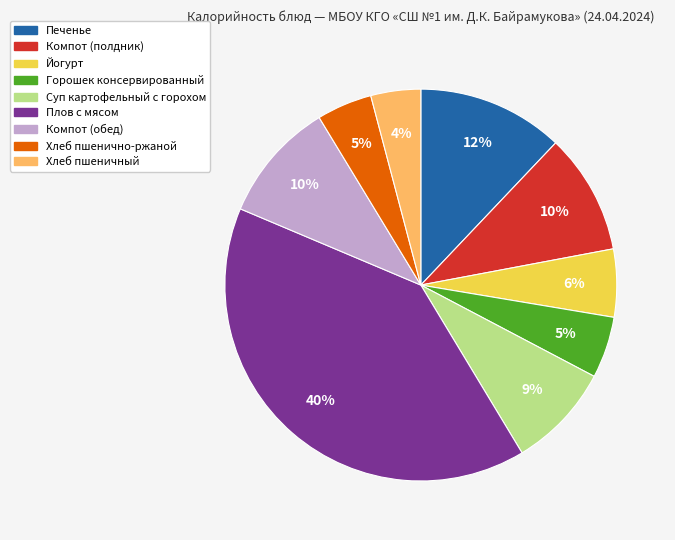

To the nearest percent, what percentage of the pie is Печенье?

12%